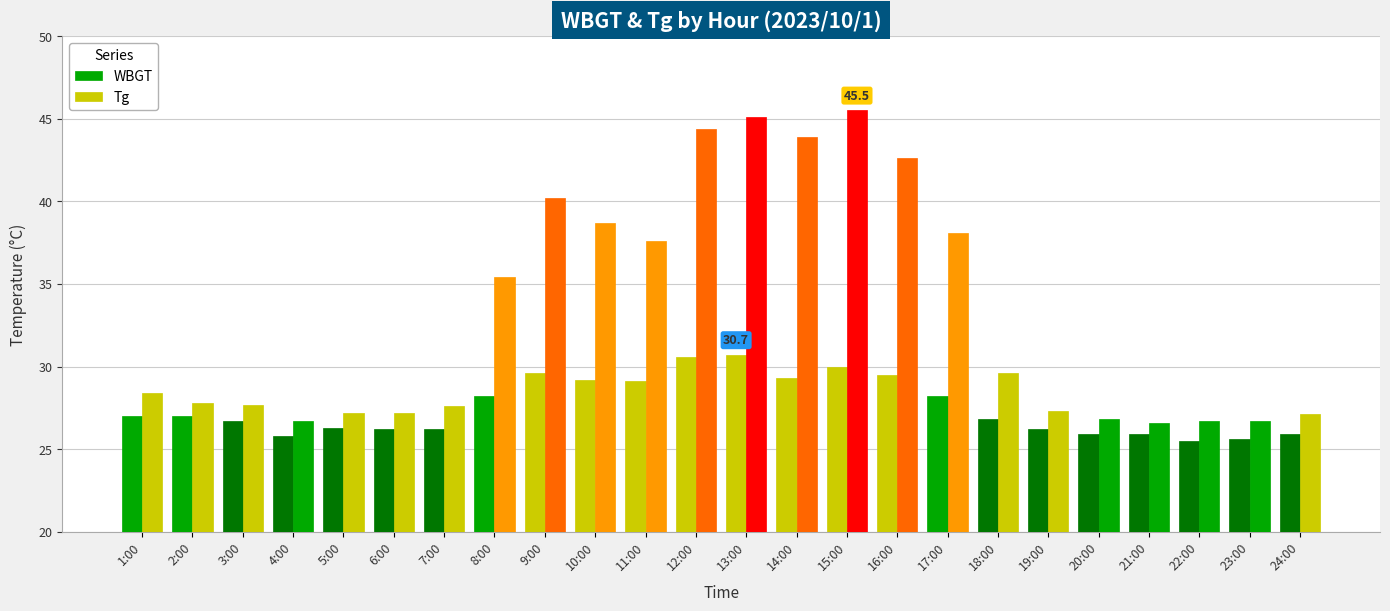

How many groups of bars are there?

24